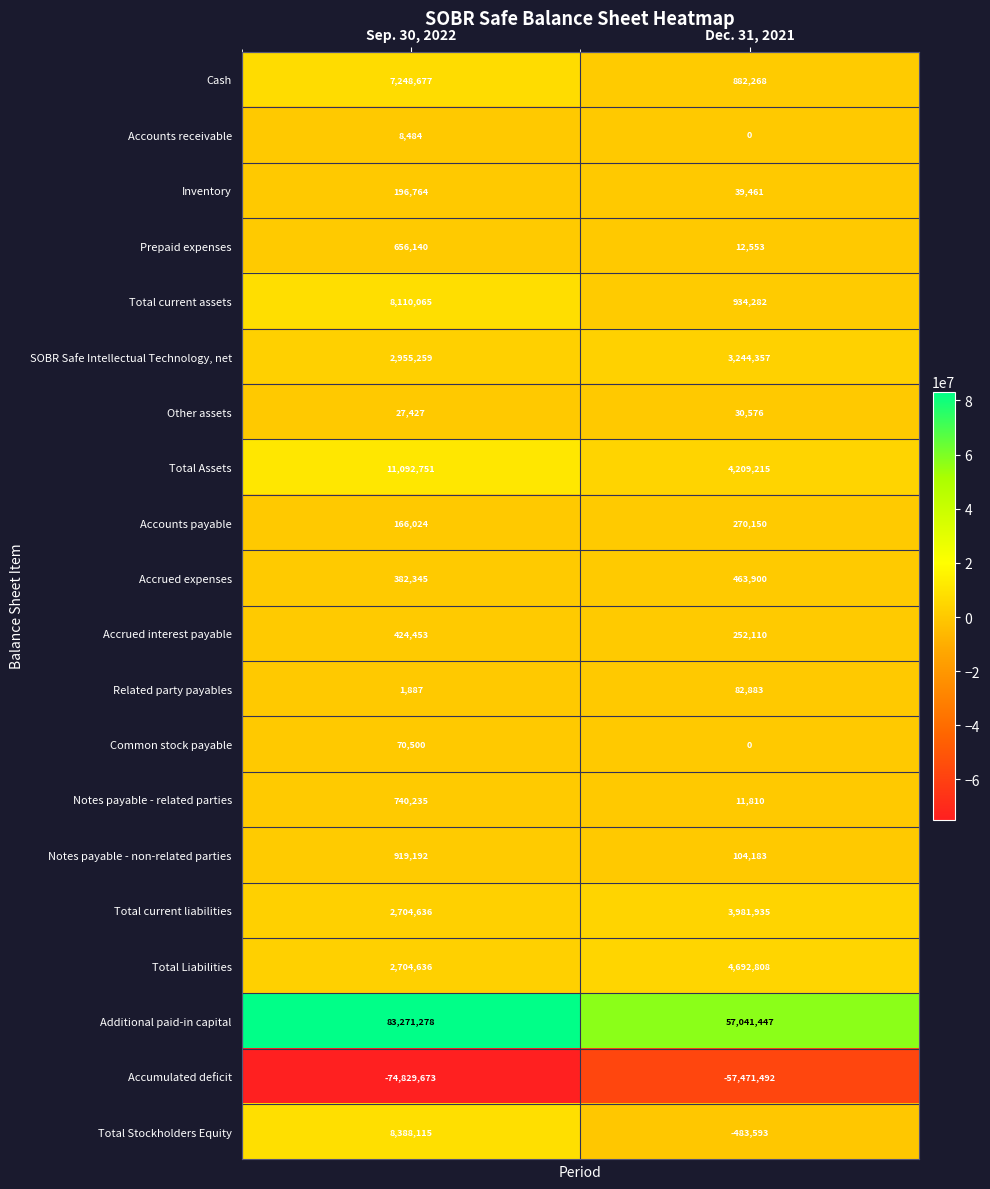

The value of Accrued interest payable at Dec. 31, 2021 is 172580. True or false?

False